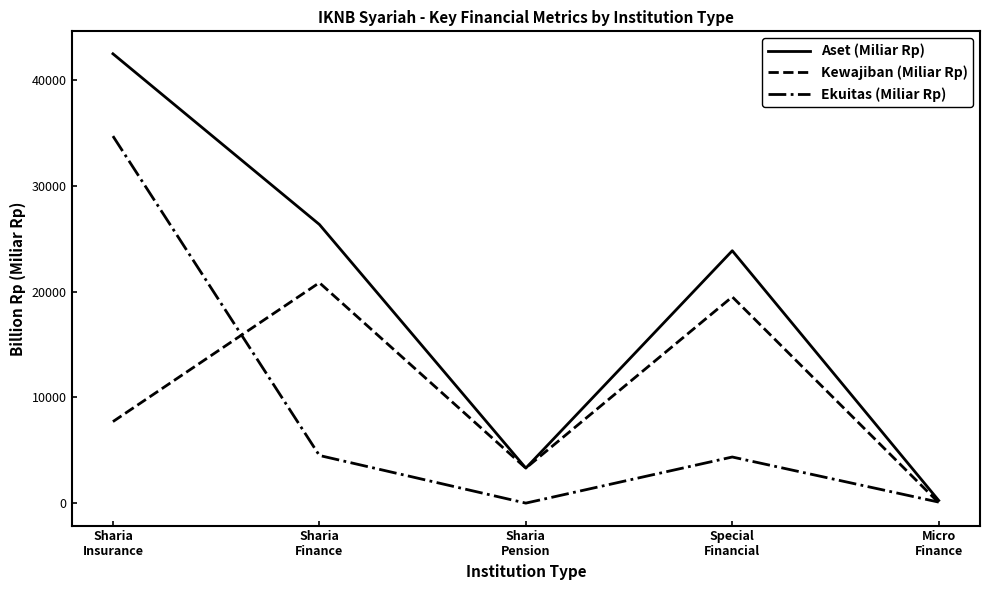

Which series has the largest total across all categories?

Aset (Miliar Rp)